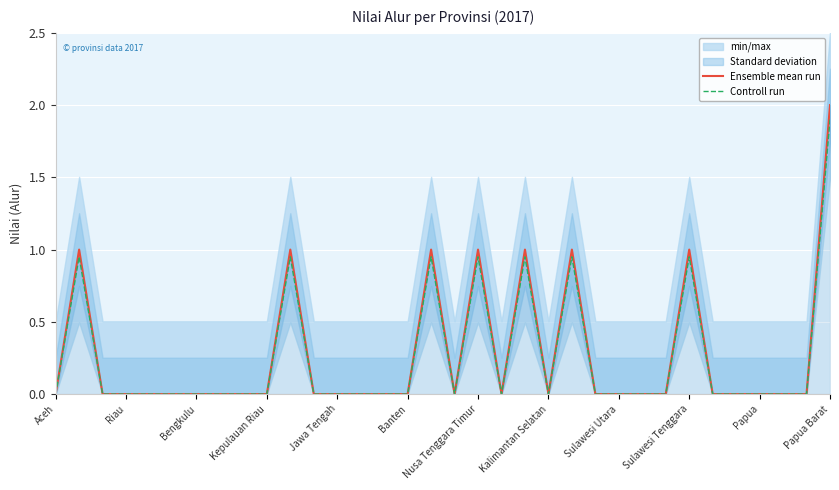

True or false: Ensemble mean run has a value of -1.2 at Kepulauan Riau.

False